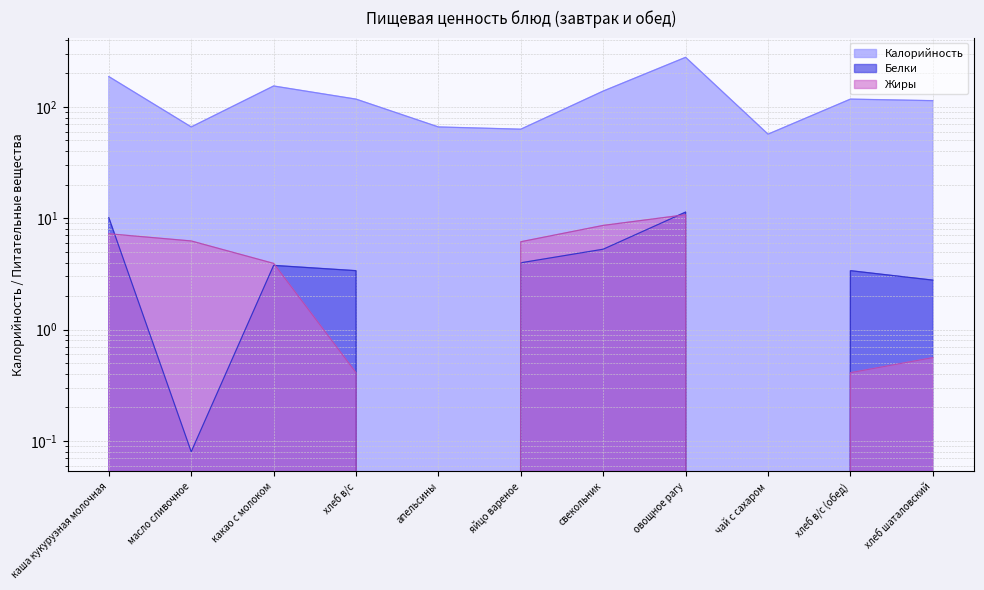

True or false: Калорийность and Белки cross at least once.

False